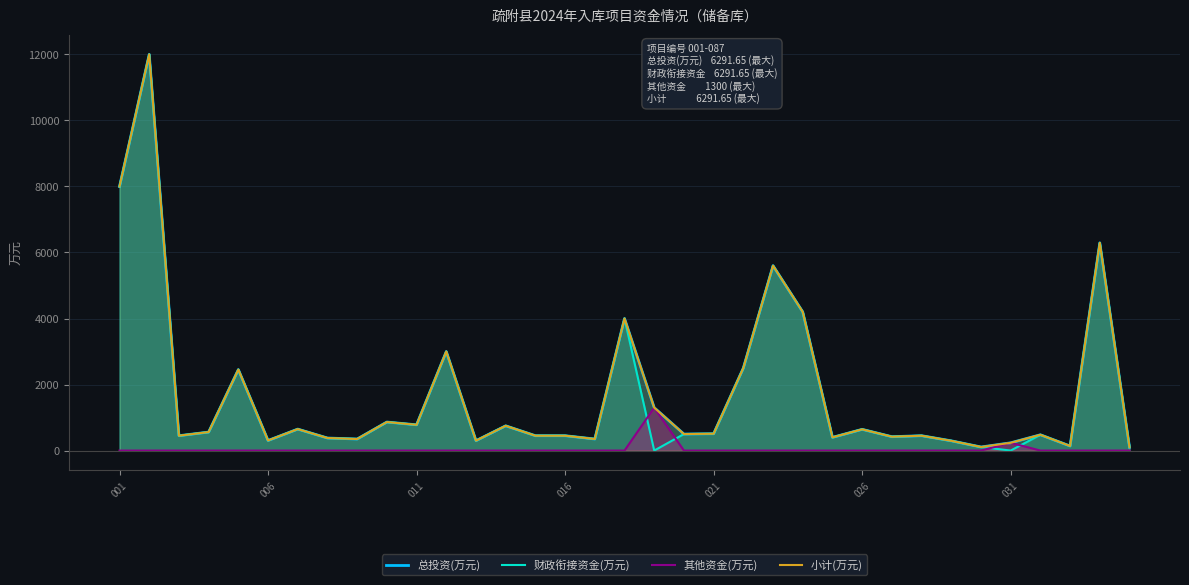

Rank the series at 026 from lowest to highest value.

其他资金(万元), 总投资(万元), 财政衔接资金(万元), 小计(万元)